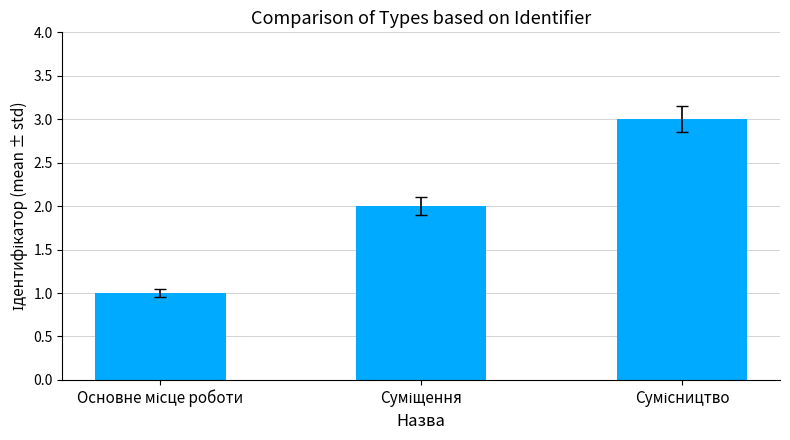

What is the maximum value shown in the chart?

3